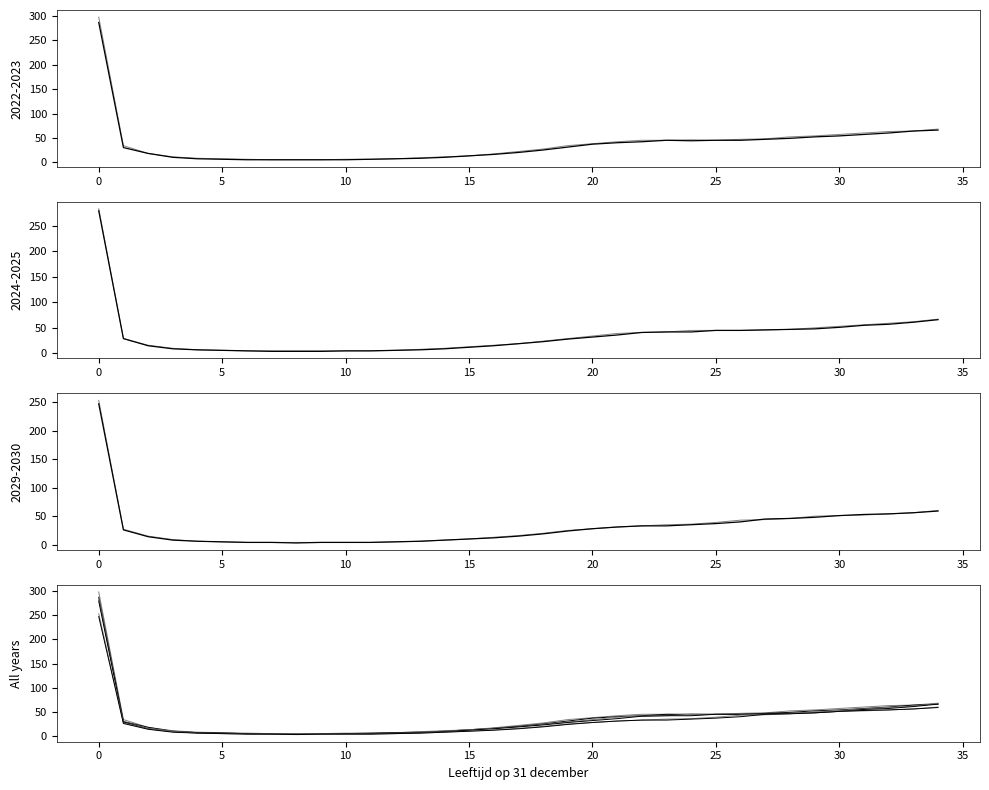

List the series in order of their peak value, lowest first.

2030, 2029, 2025, 2024, 2023, 2022